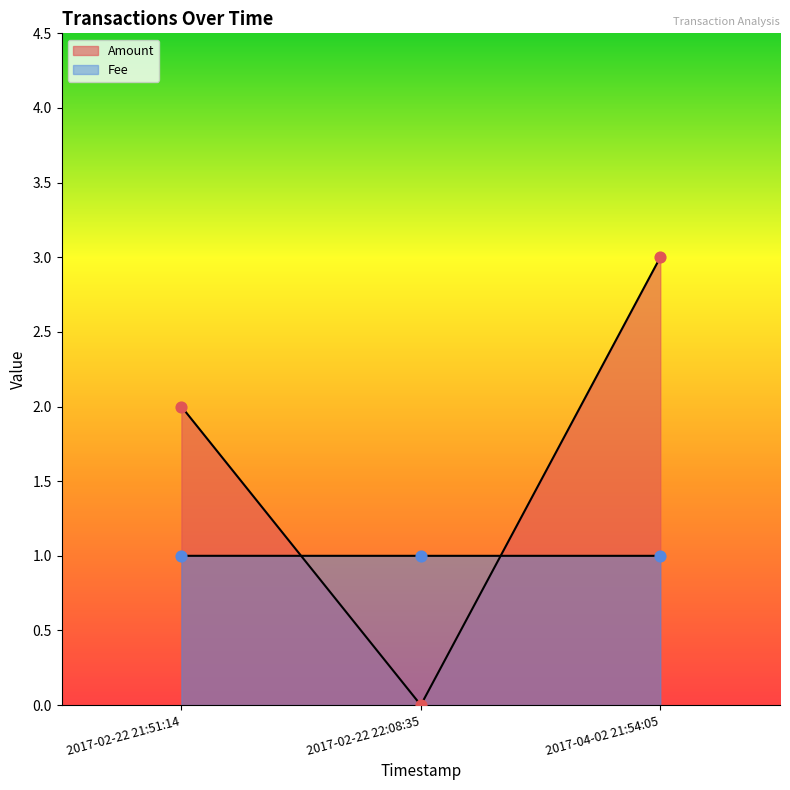

Which series has the widest spread of Y values?

Amount